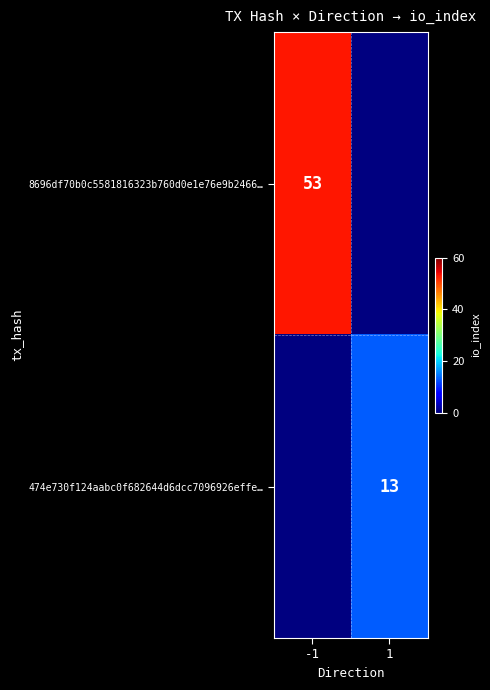

The value of 8696df70b0c5581816323b760d0e1e76e9b2466… at -1 is 53. True or false?

True